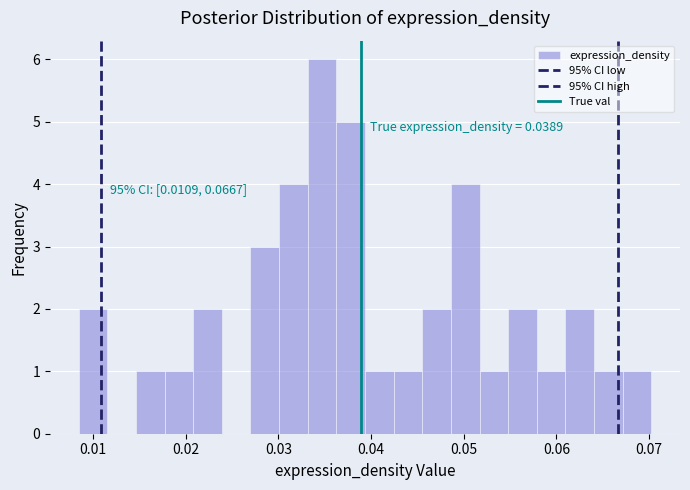

Around what value on the x-axis is the tallest bar? Give the approximate position of its centre, as read against the axis.

0.035